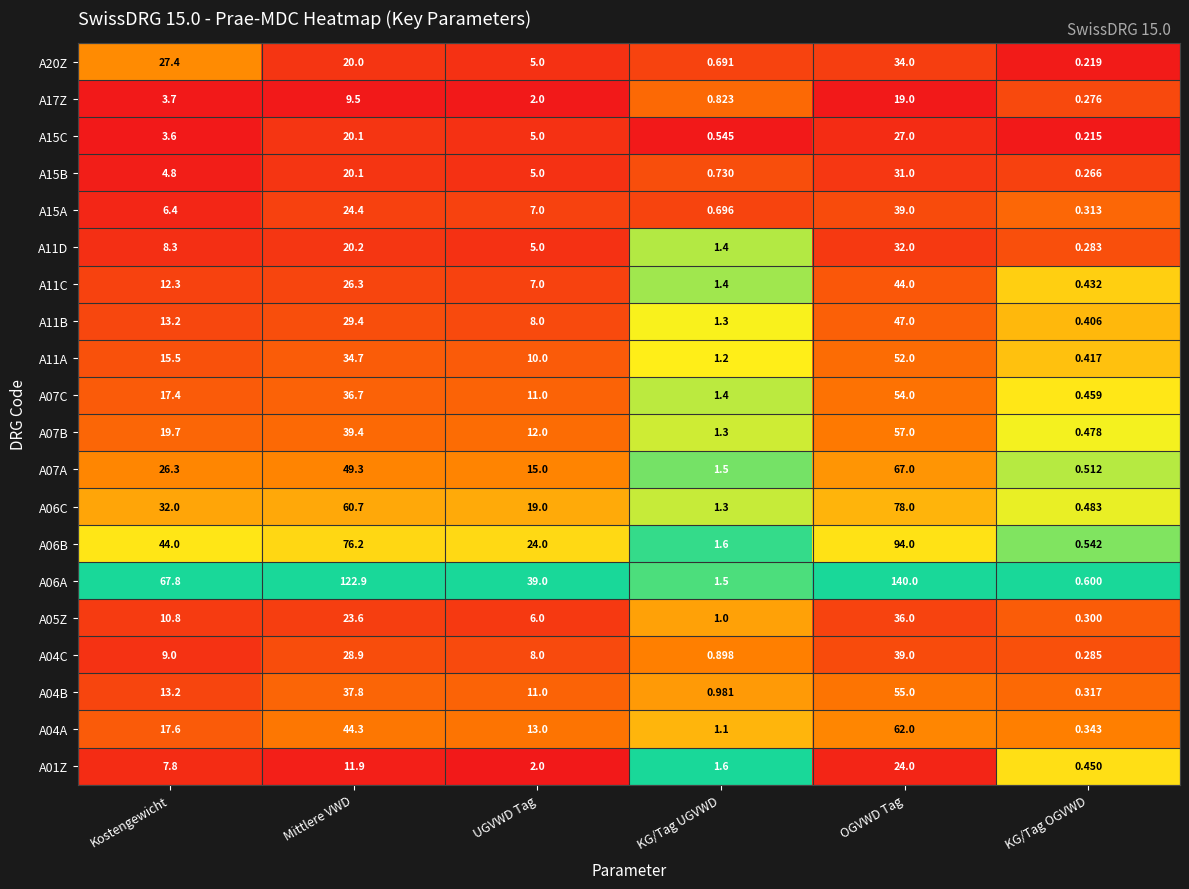

At which label is A06B closest to 47?

Kostengewicht